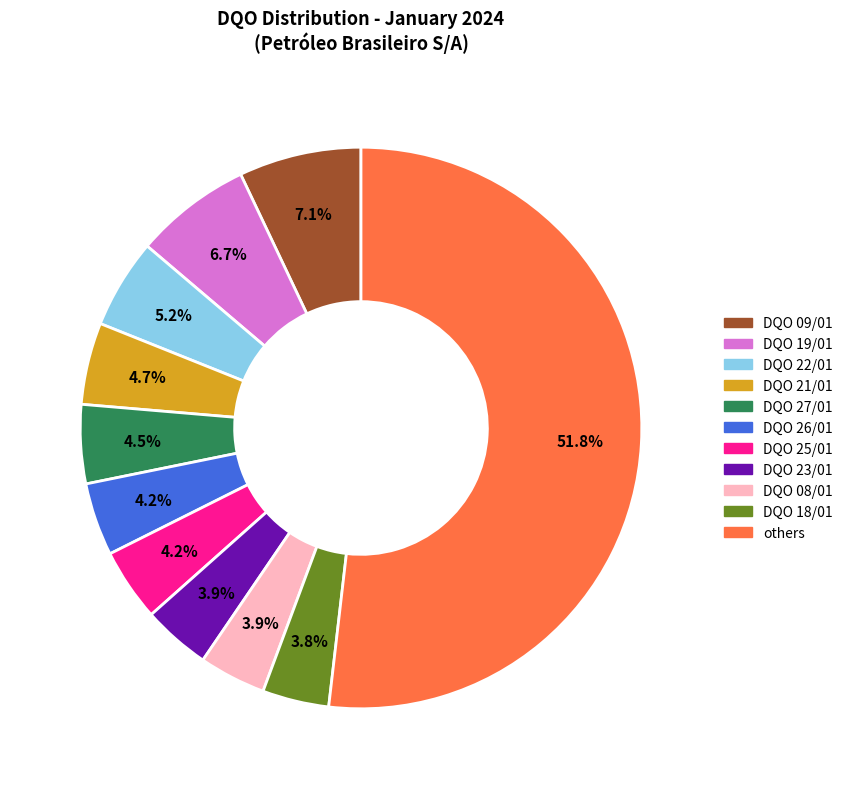

Is there any slice that represents more than half of the pie?

Yes